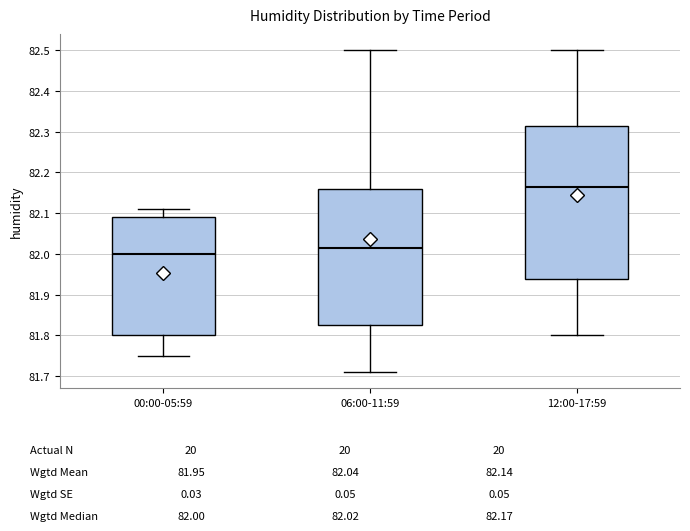

Where does the median line of the box for 00:00-05:59 sit on the y-axis? The values are not printed on the chart, so give them approximately, as read against the axis.

82.00